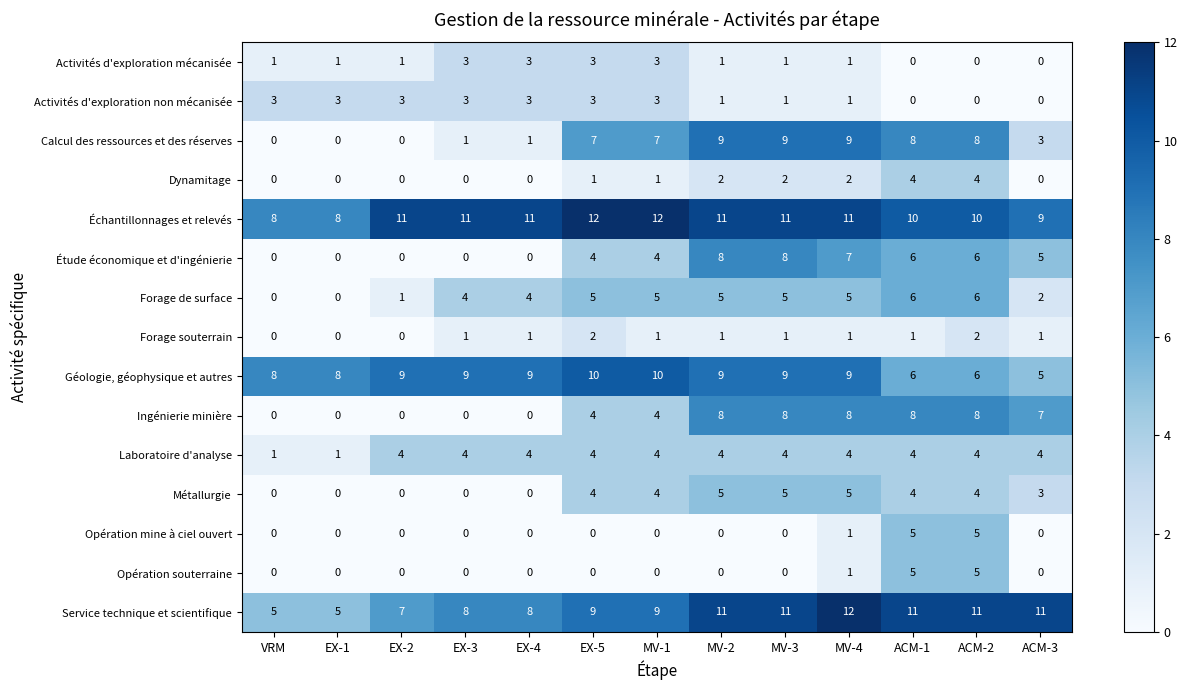

The value of Opération souterraine at EX-3 is 2. True or false?

False